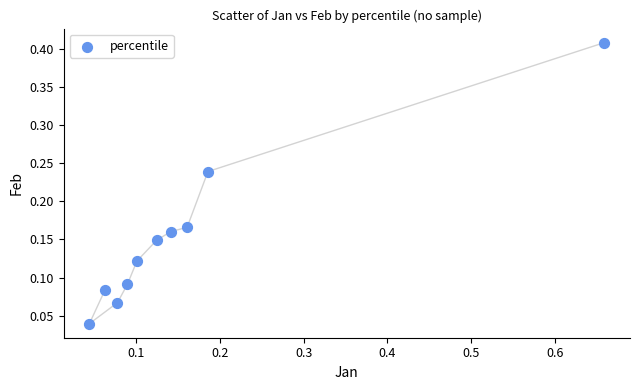

What is the range of X values (max minus min)?

0.6